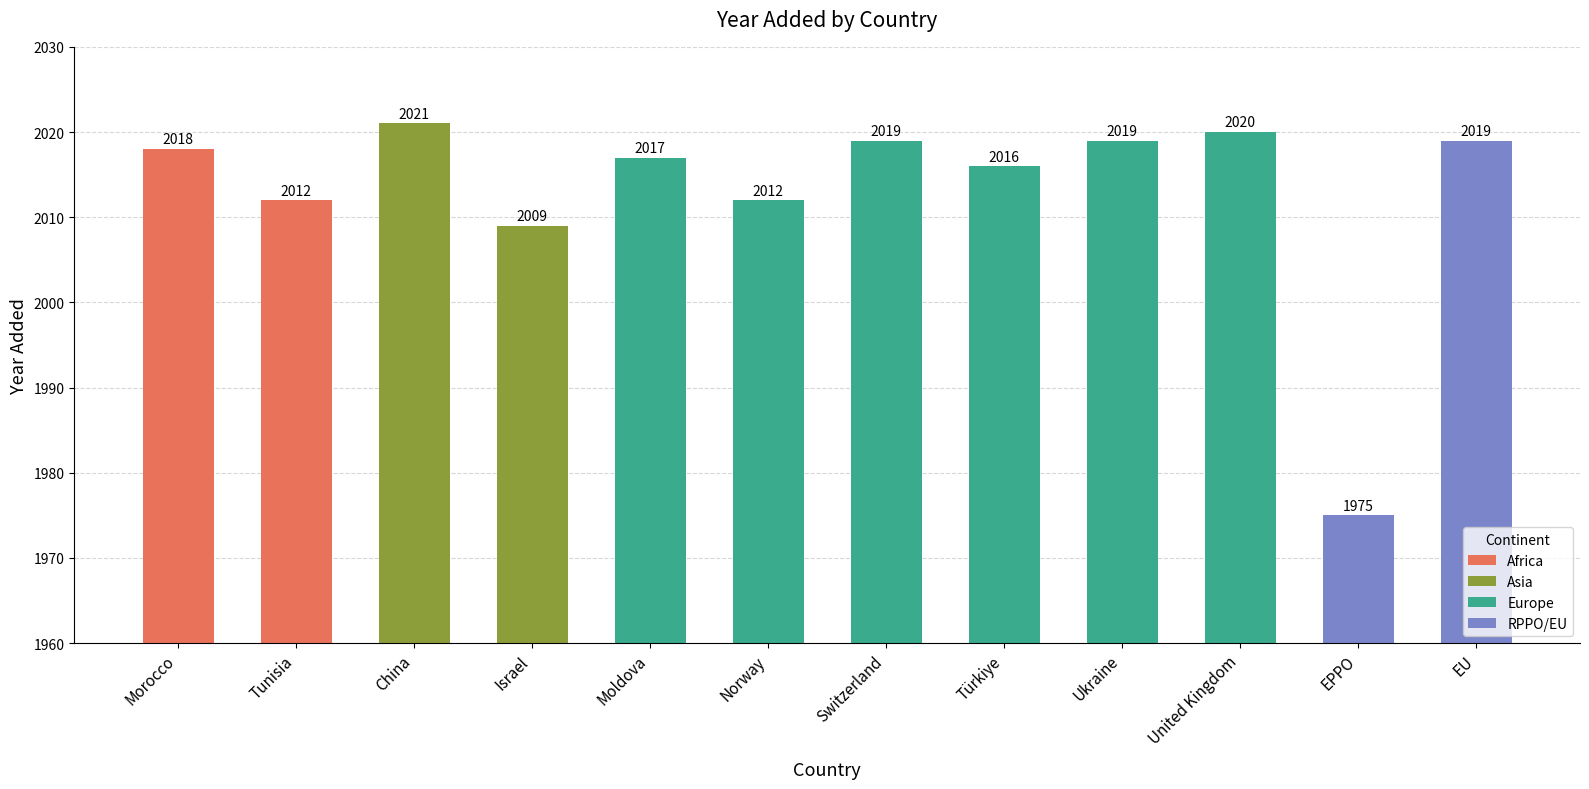

Reading left to right, transcribe all the data shown in this chart.

2018	2012	2021	2009	2017	2012	2019	2016	2019	2020	1975	2019